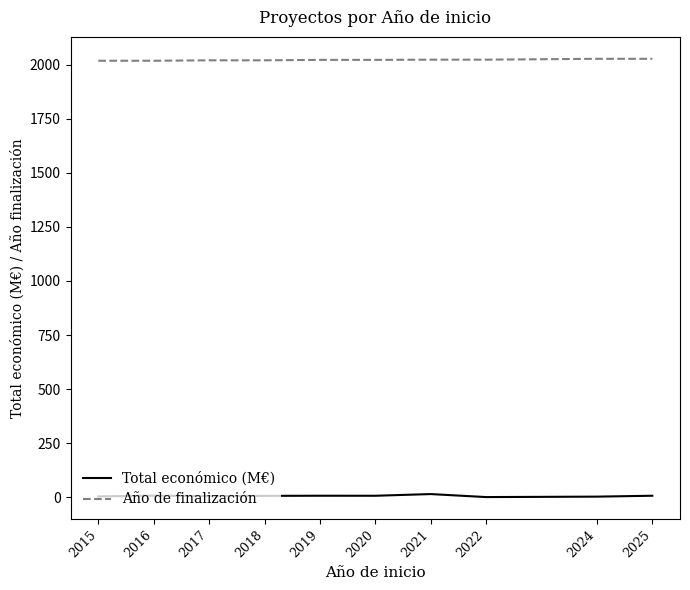

True or false: Total económico (M€) has a value of 7.0 at 2016.

True